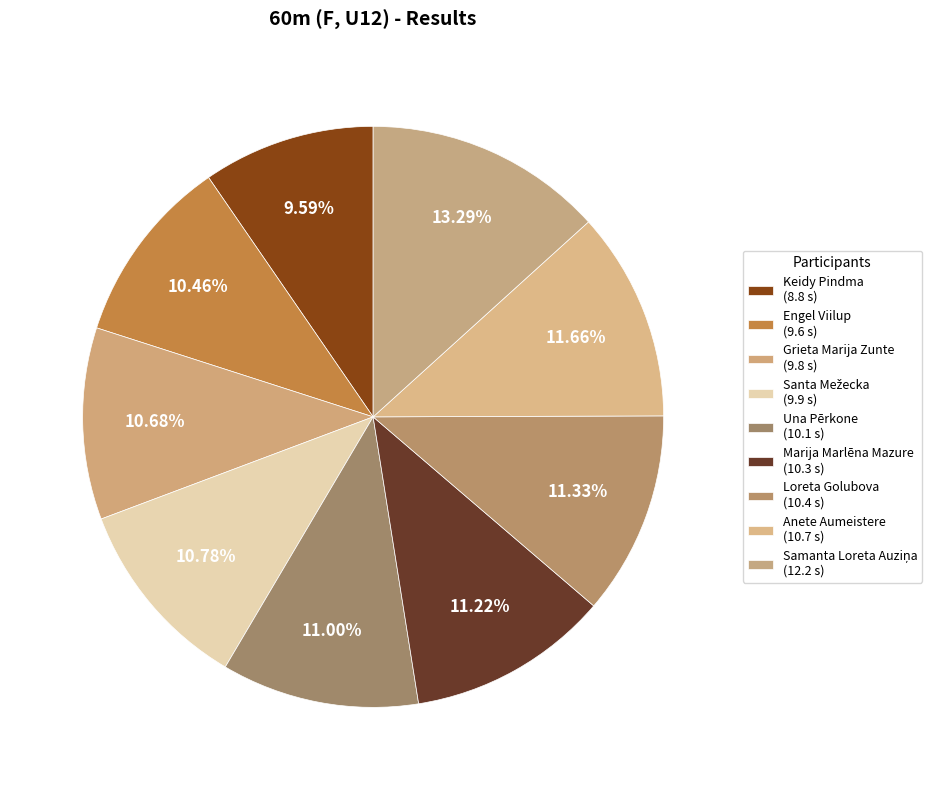

Rank the categories by value from highest to lowest.

Samanta Loreta Auziņa, Anete Aumeistere, Loreta Golubova, Marija Marlēna Mazure, Una Pērkone, Santa Mežecka, Grieta Marija Zunte, Engel Viilup, Keidy Pindma